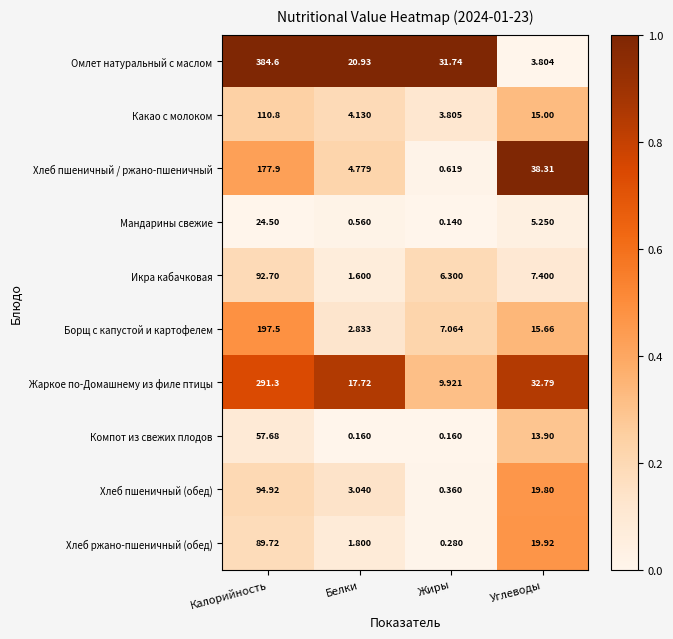

How many categories are shown in the chart?

4